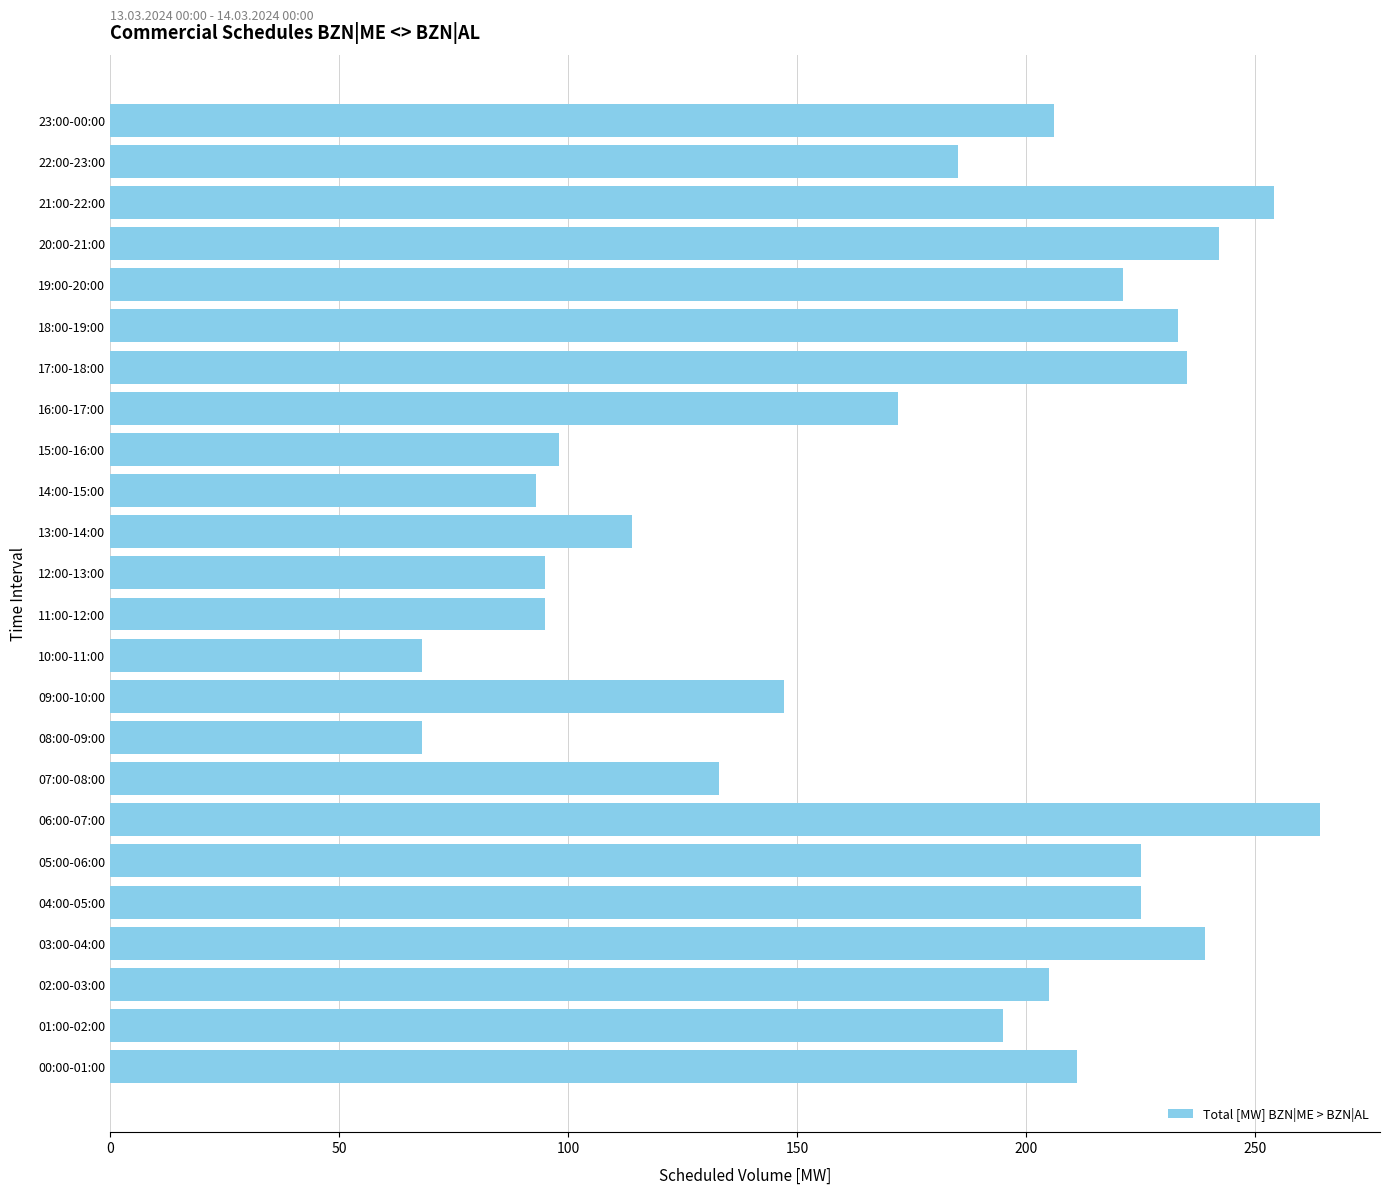

Count the number of data series in this chart.

1